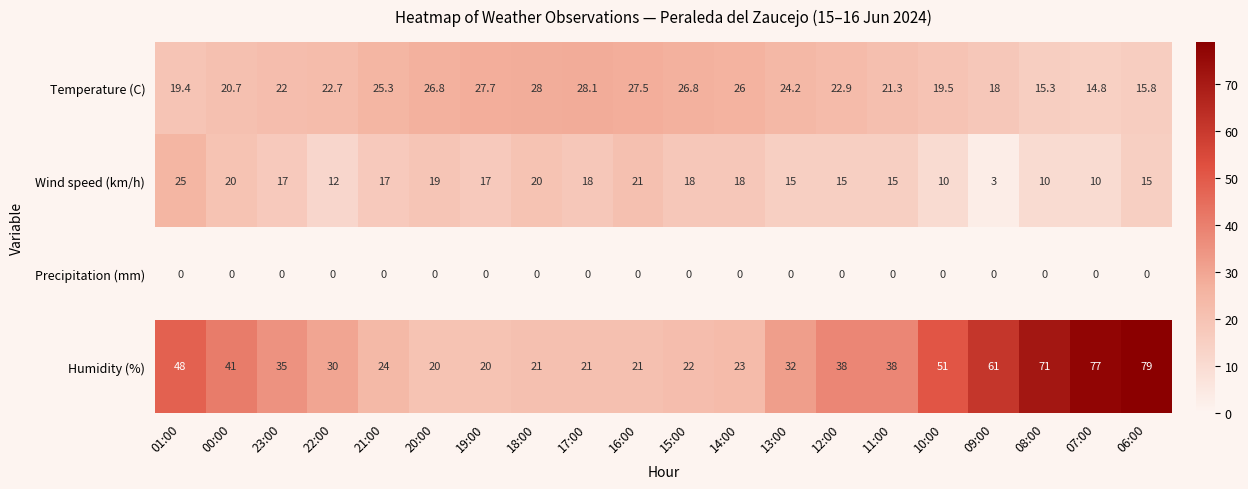

How many categories are shown in the chart?

20